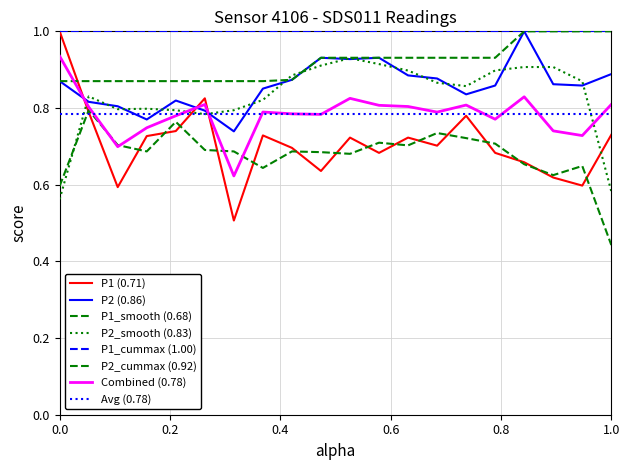

How many lines are shown in the chart?

8